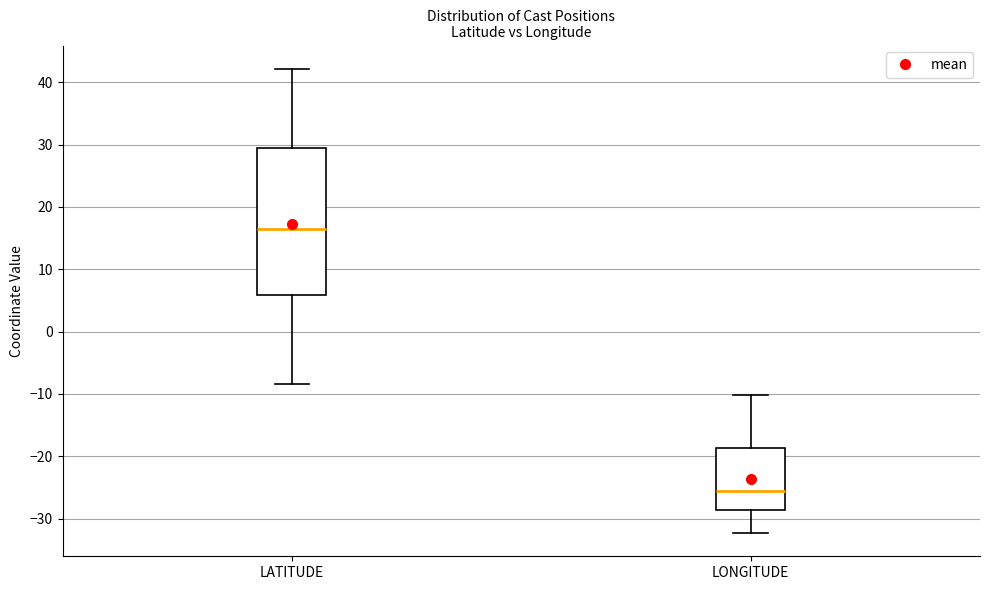

Reading left to right, read every box against the y-axis: the position of its median line, the range the box covers, and the ends of its whiskers. The values are not printed on the chart, so give them approximately, as read against the axis.

LATITUDE: median 17, box 6 to 29, whiskers -8 to 42
LONGITUDE: median -26, box -29 to -19, whiskers -32 to -10